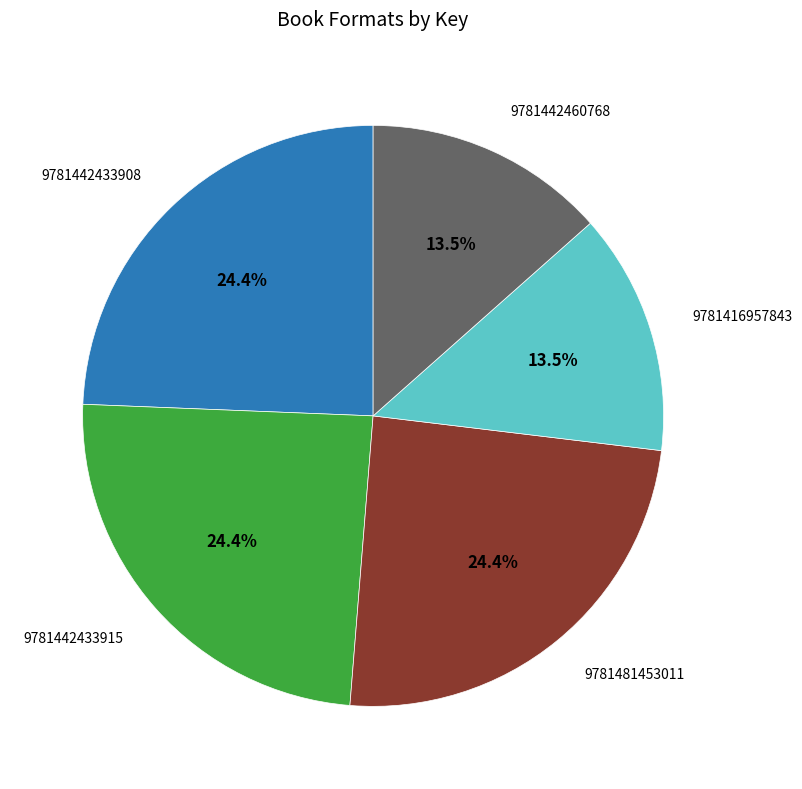

Is there any slice that represents more than half of the pie?

No